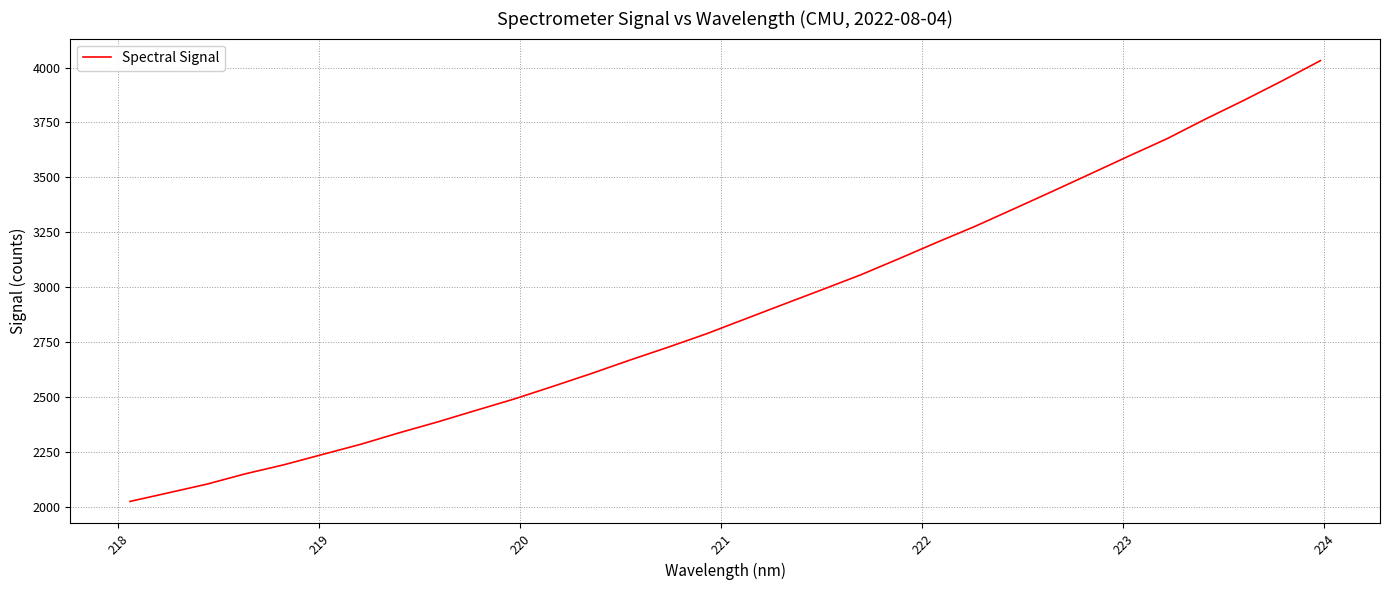

Reading left to right, transcribe all the data shown in this chart.

2026.3	2065.4	2104.9	2151.9	2192.8	2239.6	2286.1	2338.3	2387.7	2440.4	2492.4	2549.4	2607.7	2668.7	2727.6	2788.8	2855.6	2922.4	2988.6	3055.6	3129.3	3204.5	3277.8	3356.4	3435.7	3516.0	3596.8	3676.2	3765.3	3850.5	3939.1	4031.4